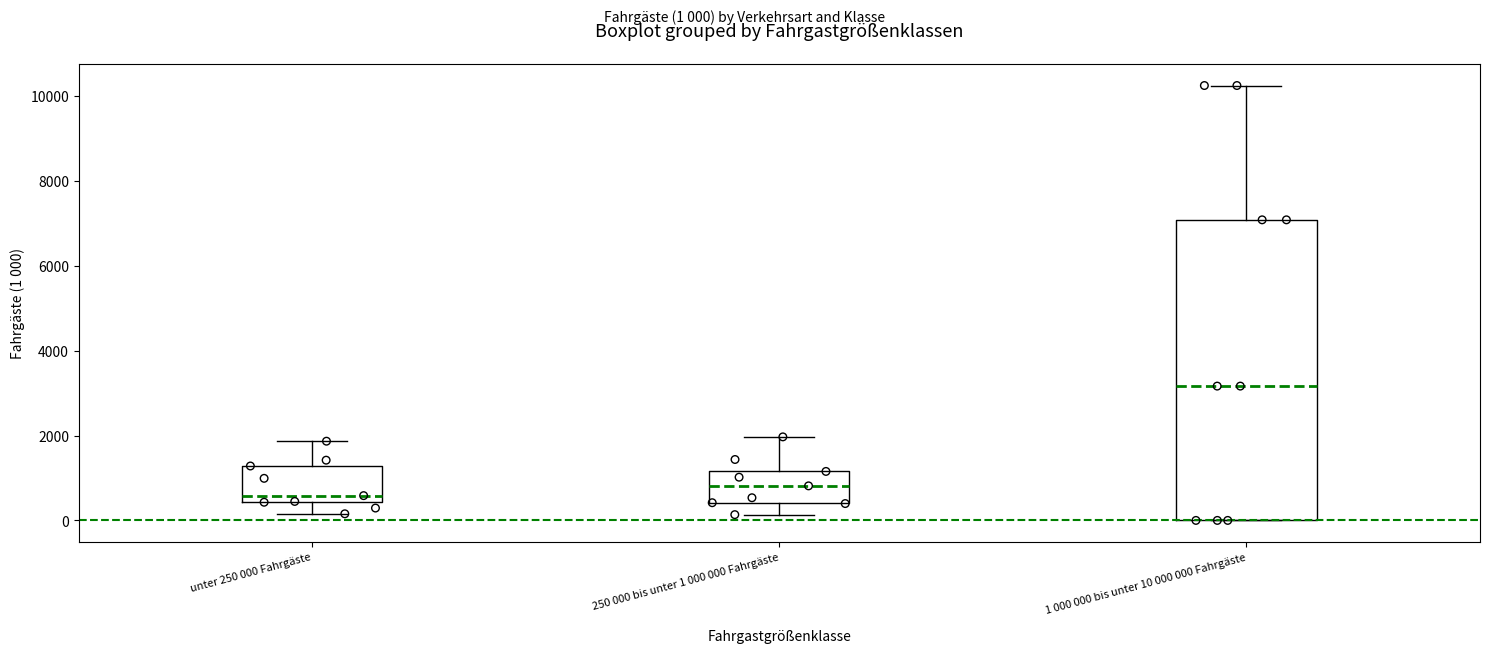

Reading left to right, transcribe this box plot: for each box, give where its median line is, the range the box spans, and where its two whiskers end, as read against the y-axis. The values are not printed on the chart, so give them approximately, as read against the axis.

unter 250 000 Fahrgäste: median 600, box 400 to 1200, whiskers 200 to 1800
250 000 bis unter 1 000 000 Fahrgäste: median 800, box 400 to 1200, whiskers 200 to 2000
1 000 000 bis unter 10 000 000 Fahrgäste: median 3200, box 0 to 7000, whiskers 0 to 10200